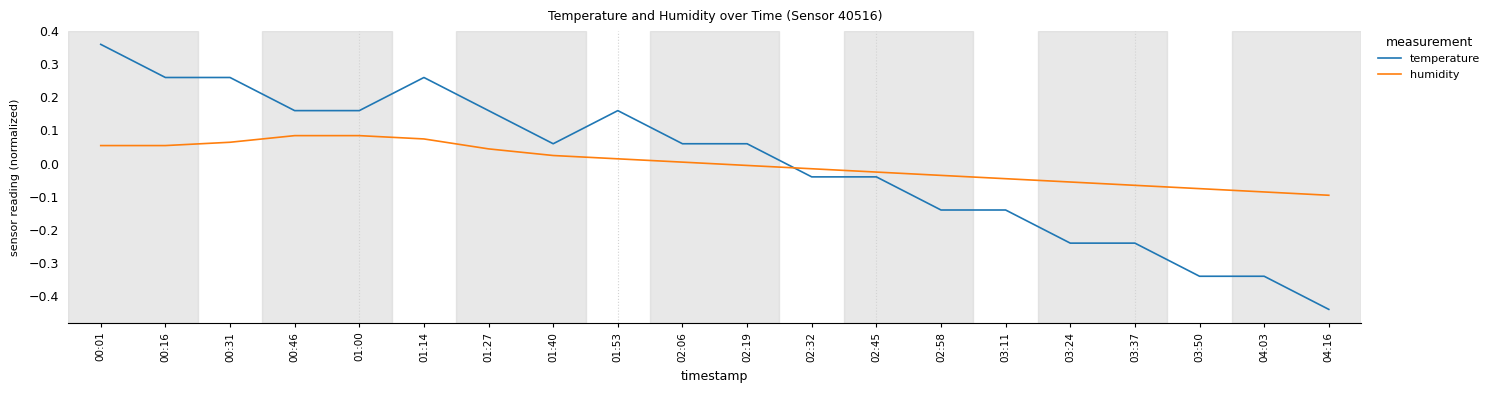

What position from the right is 01:27?

14